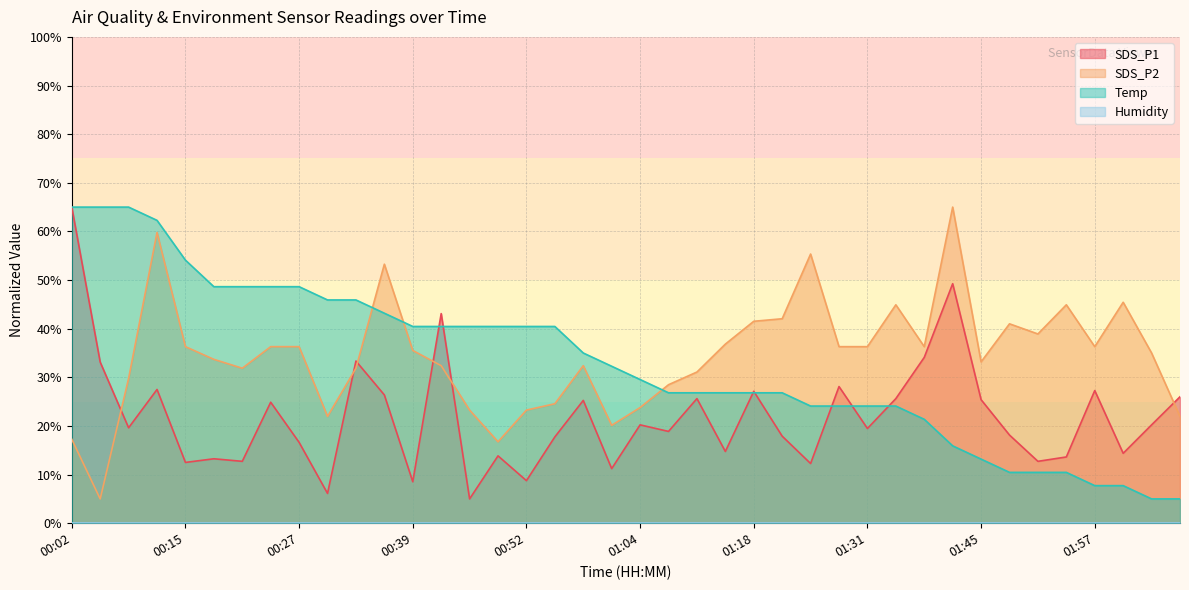

List the labels in order of SDS_P2 value, smallest first.

00:05, 00:49, 00:02, 01:01, 00:30, 02:07, 00:45, 00:52, 01:04, 00:55, 01:07, 00:08, 01:11, 00:21, 00:33, 00:42, 00:58, 01:45, 00:18, 02:04, 00:39, 00:15, 00:24, 00:27, 01:28, 01:31, 01:38, 01:57, 01:14, 01:51, 01:48, 01:18, 01:21, 01:34, 01:54, 02:01, 00:36, 01:25, 00:11, 01:41